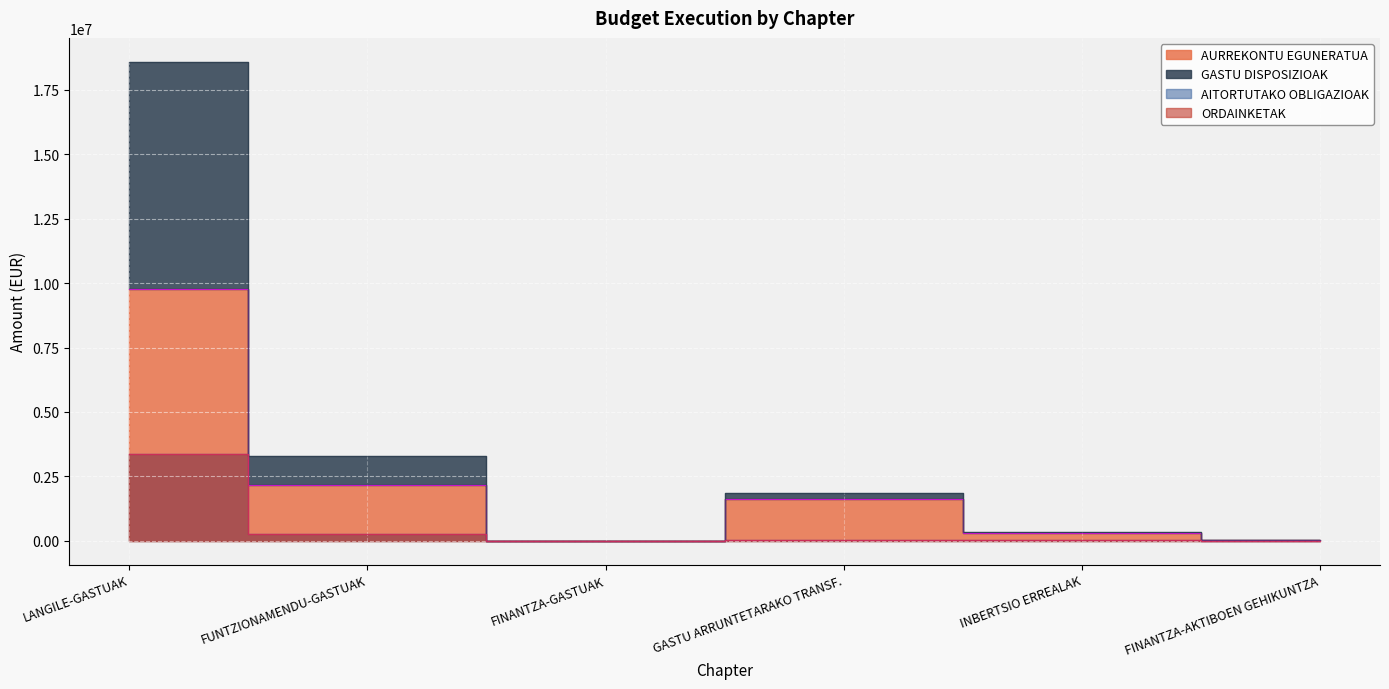

Where is the first local maximum for AURREKONTU EGUNERATUA?

GASTU ARRUNTETARAKO TRANSF.